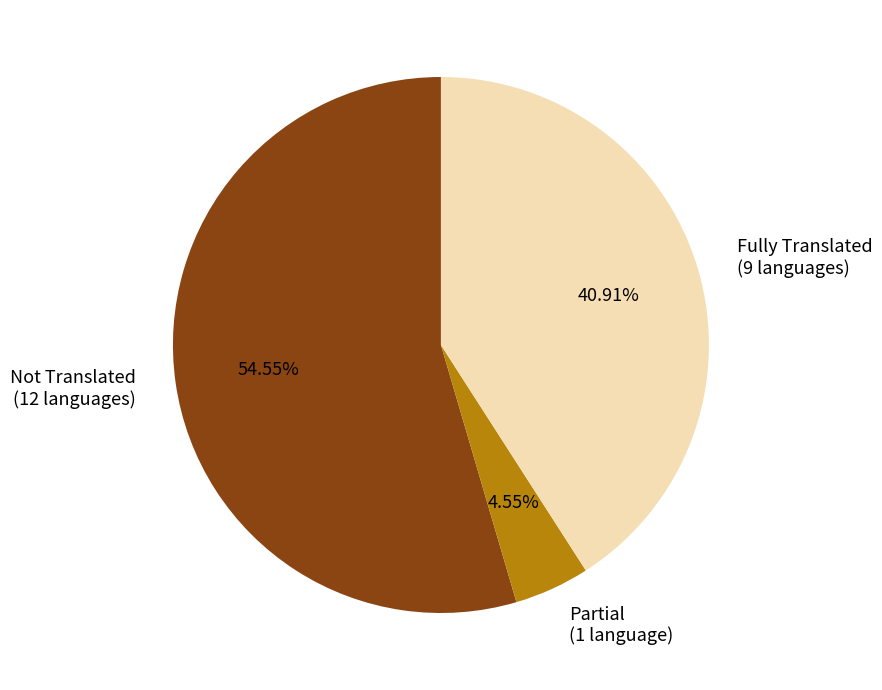

To the nearest percent, what is the average slice percentage?

33%